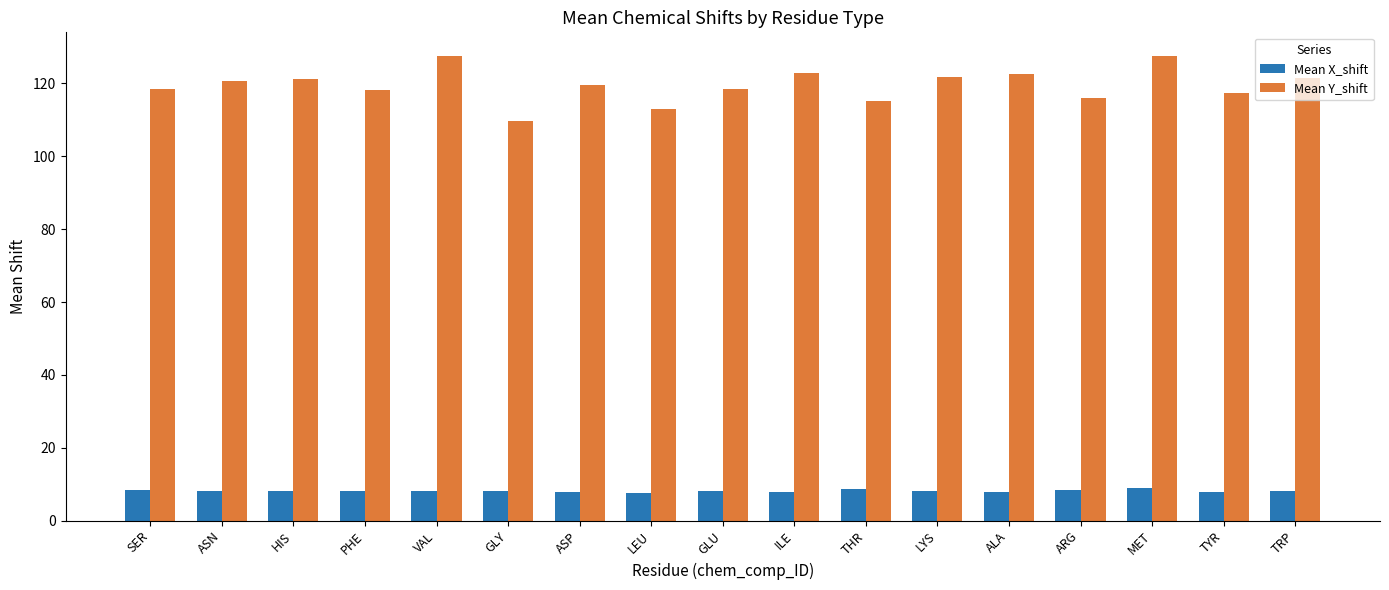

True or false: Mean X_shift has a value of 8.2 at ASN.

True